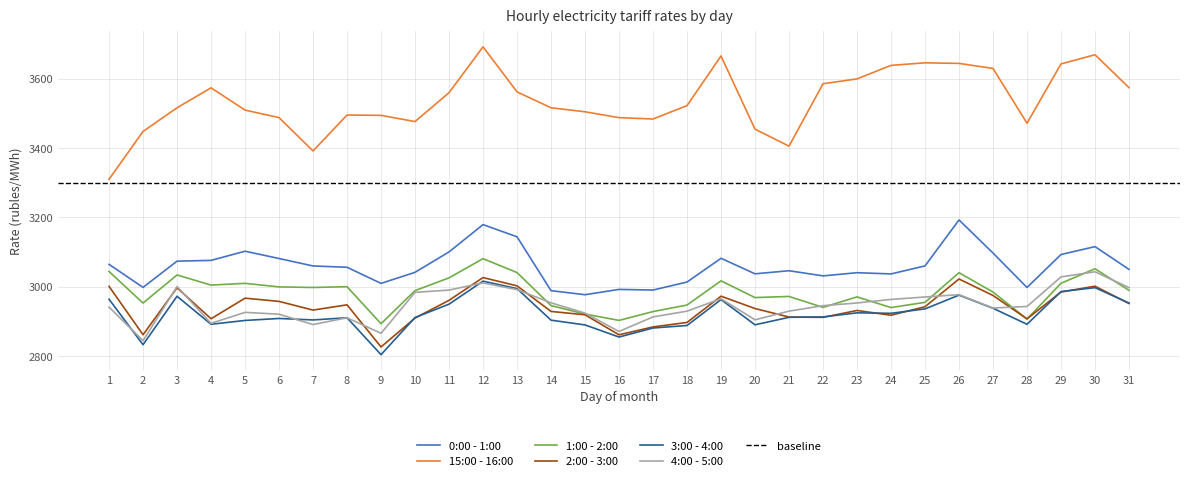

Where is the first local maximum for 3:00 - 4:00?

3